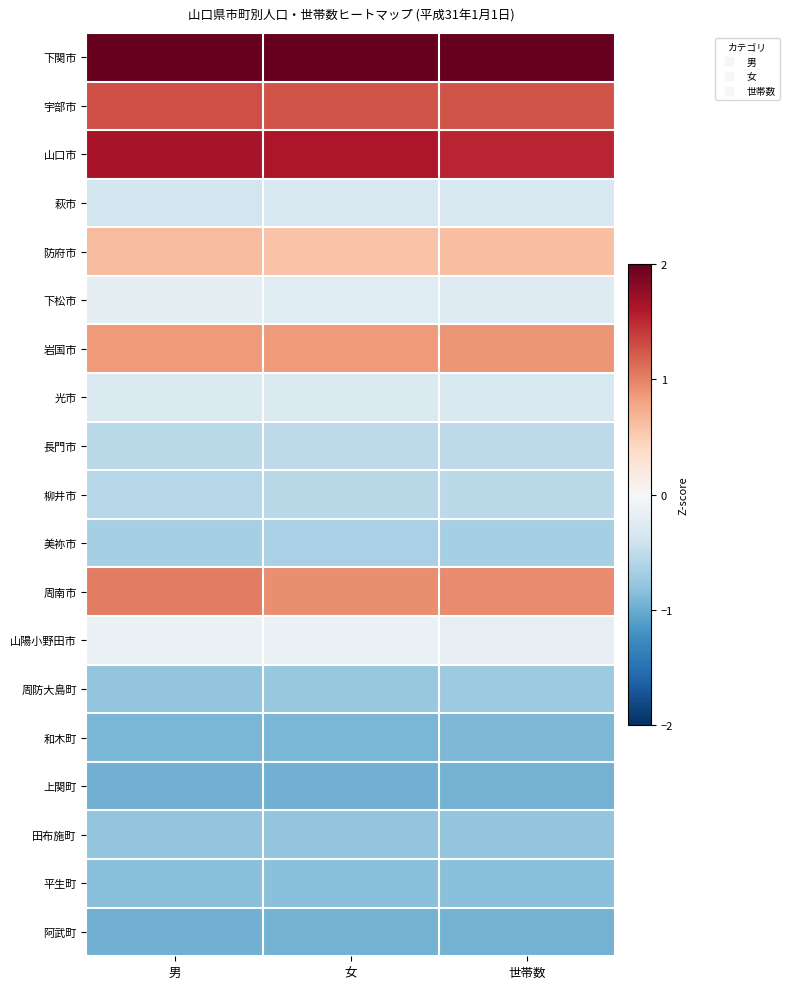

List the series in order of their peak value, lowest first.

上関町, 阿武町, 和木町, 平生町, 田布施町, 周防大島町, 美祢市, 柳井市, 長門市, 萩市, 光市, 下松市, 山陽小野田市, 防府市, 岩国市, 周南市, 宇部市, 山口市, 下関市